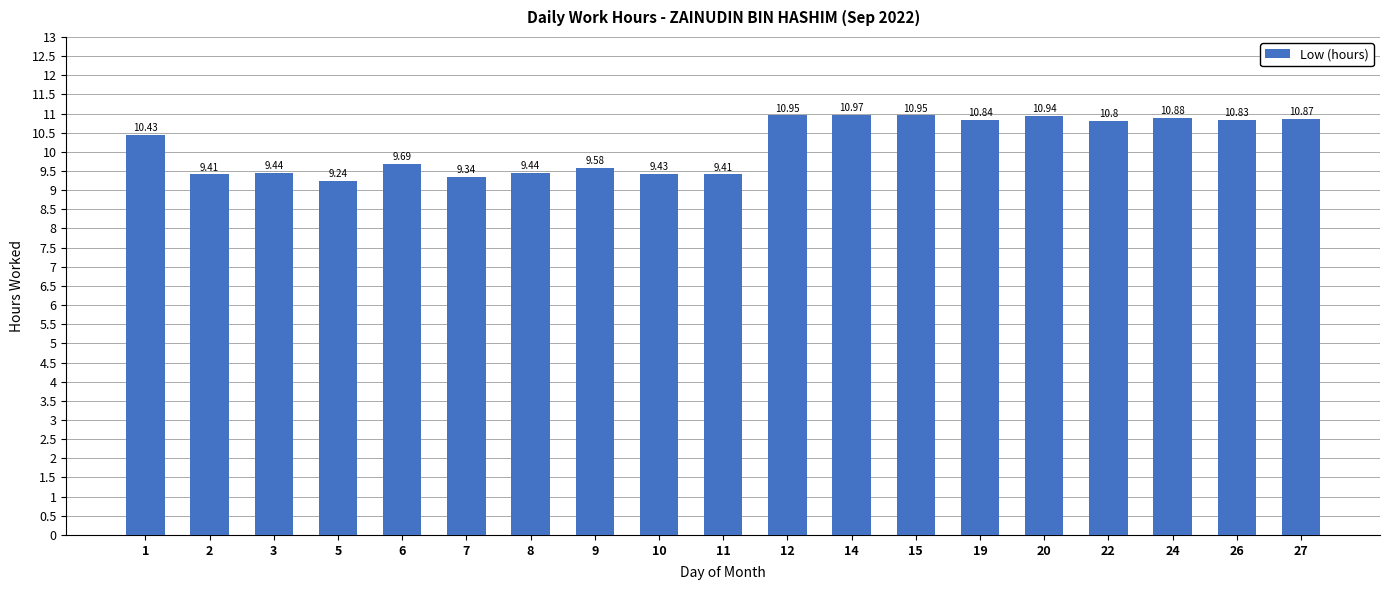

What is the difference between the second highest and second lowest values?

1.6